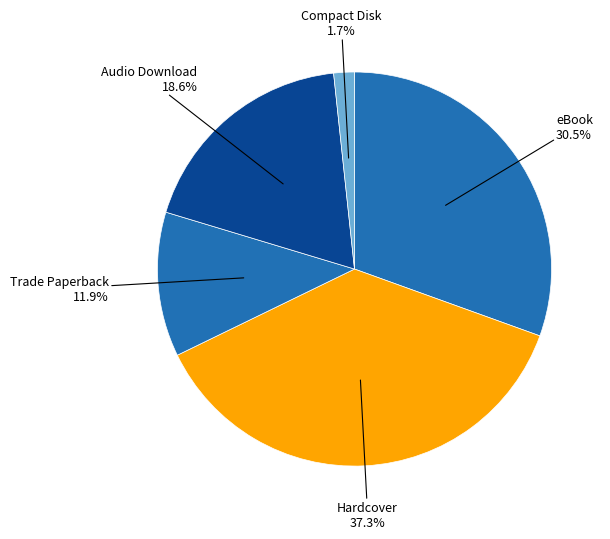

To the nearest percent, what is the combined percentage of Compact Disk and Trade Paperback?

14%